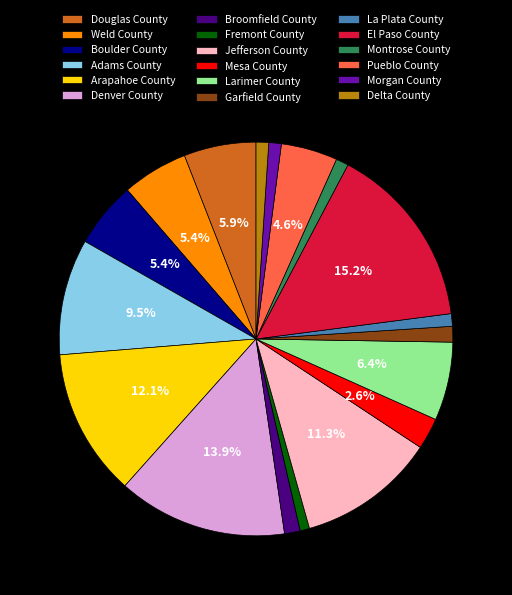

Is it true that Morgan County is 1% of the pie?

True